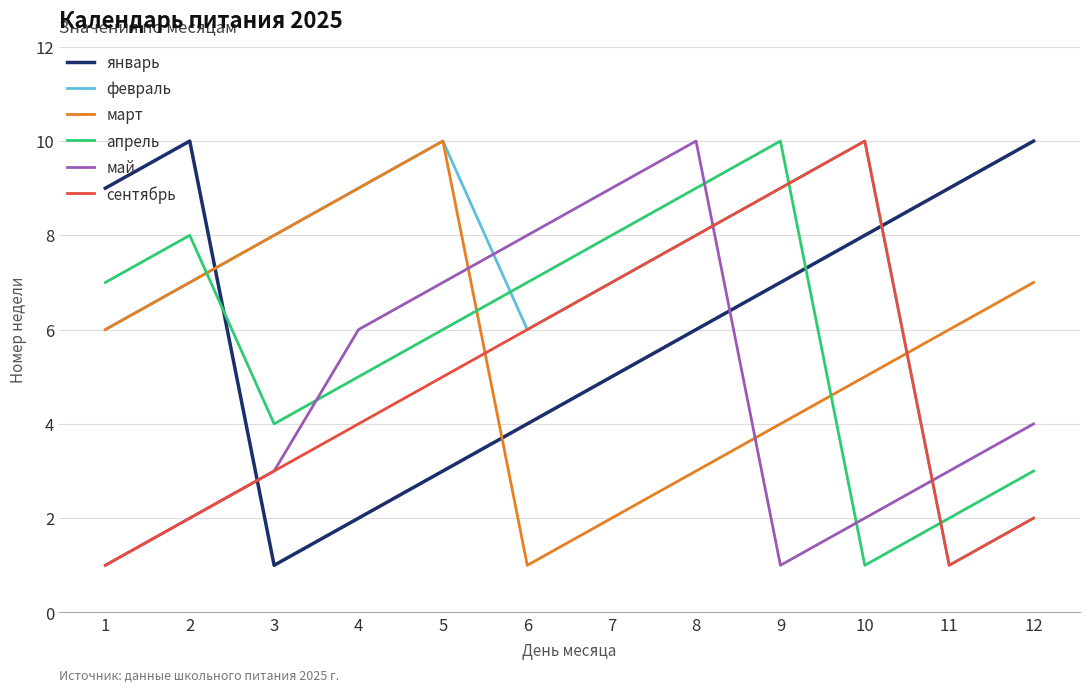

Is it true that январь equals 9 at 11?

True